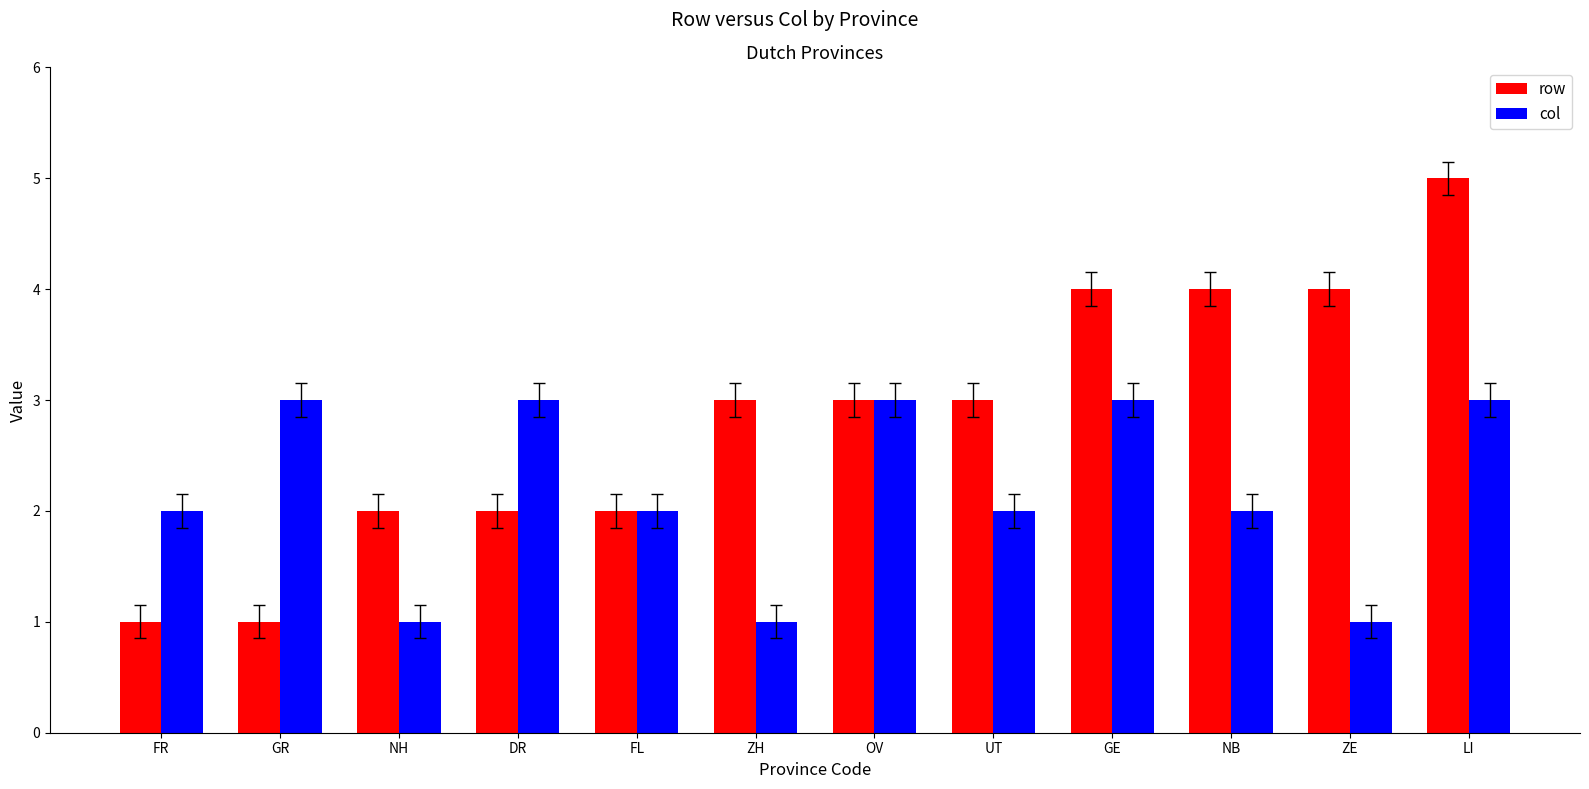

Reading left to right, transcribe all the data shown in this chart.

row: 1	1	2	2	2	3	3	3	4	4	4	5
col: 2	3	1	3	2	1	3	2	3	2	1	3